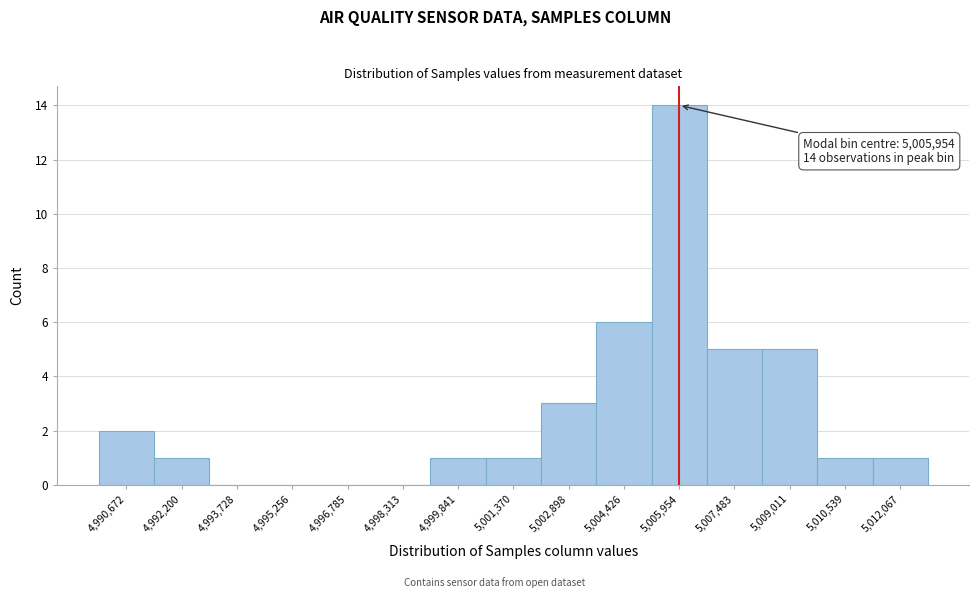

Over which range of the x-axis is the bar tallest?

5005200 to 5006800